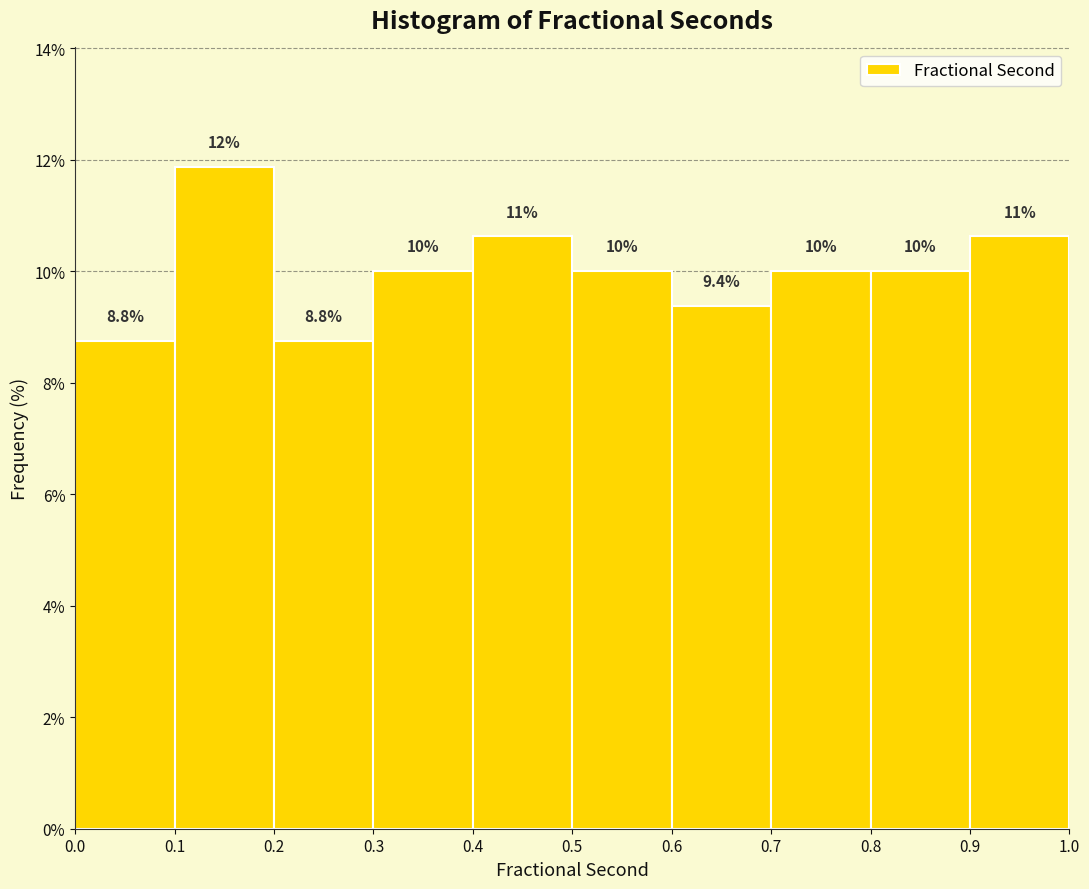

Which range on the x-axis has the tallest bar?

0.1 to 0.2